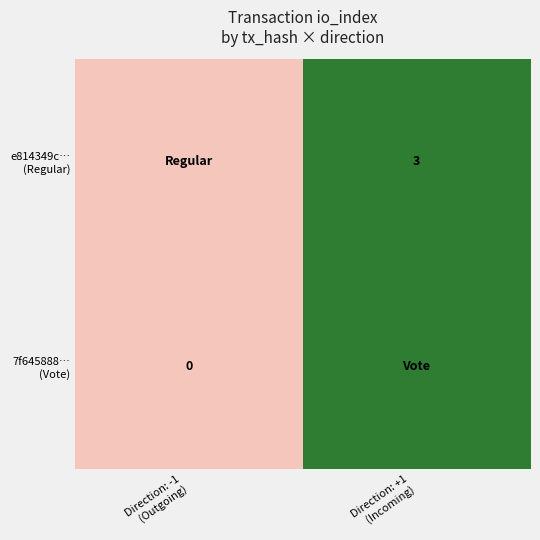

What is the greatest value displayed?

3